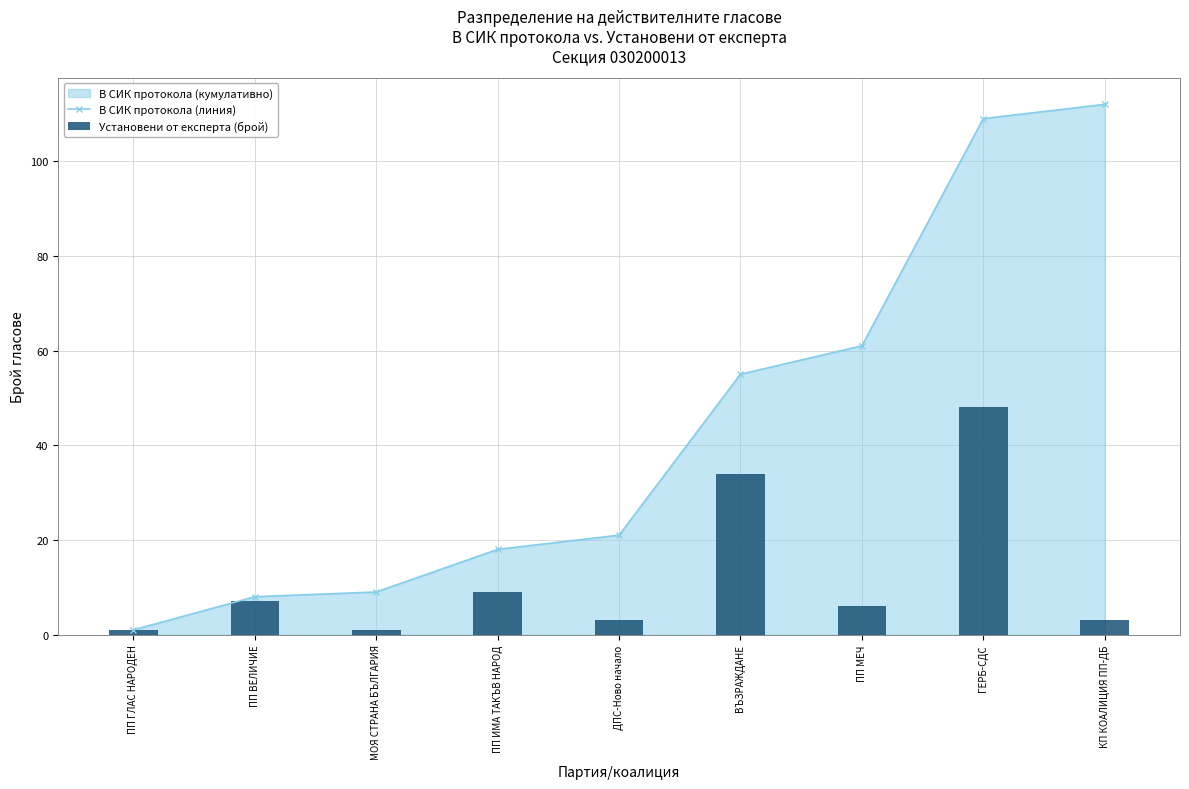

Rank the series by their maximum value, from highest to lowest.

В СИК протокола (линия), Установени от експерта (брой)